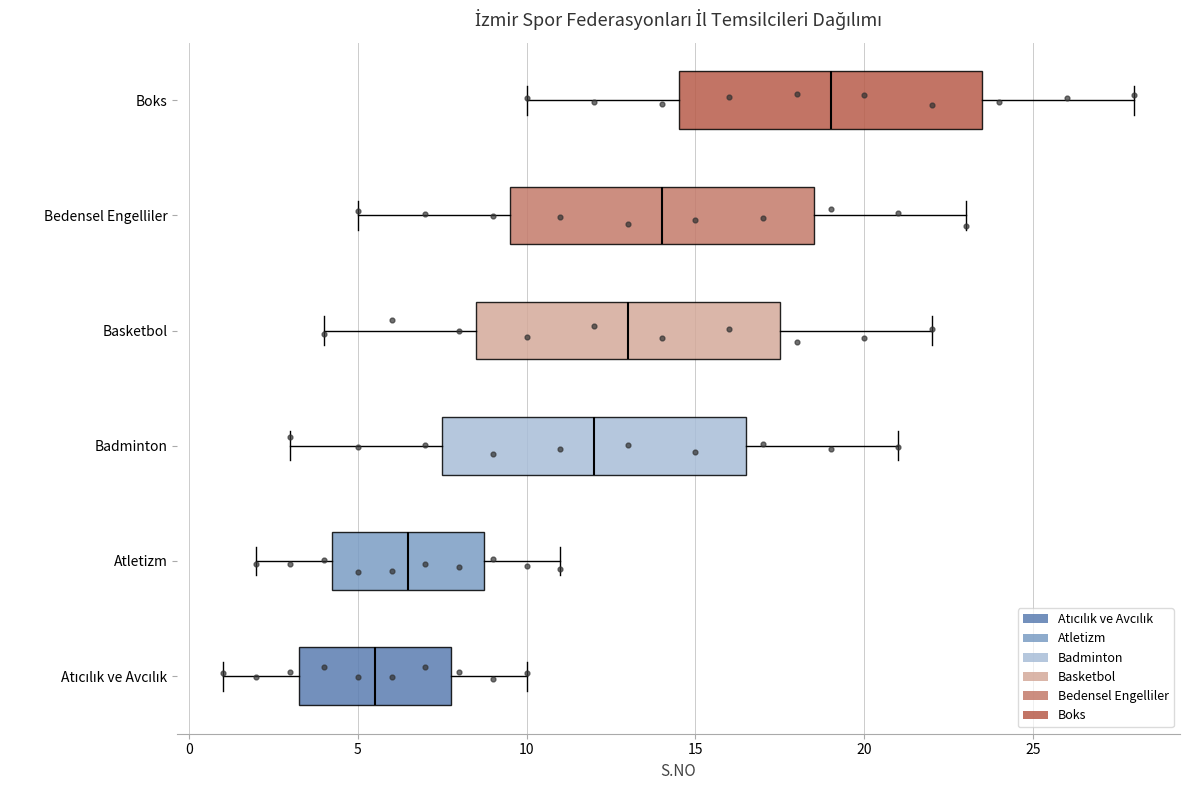

Where does the right whisker of the box for Atıcılık ve Avcılık end on the x-axis? The values are not printed on the chart, so give them approximately, as read against the axis.

10.0